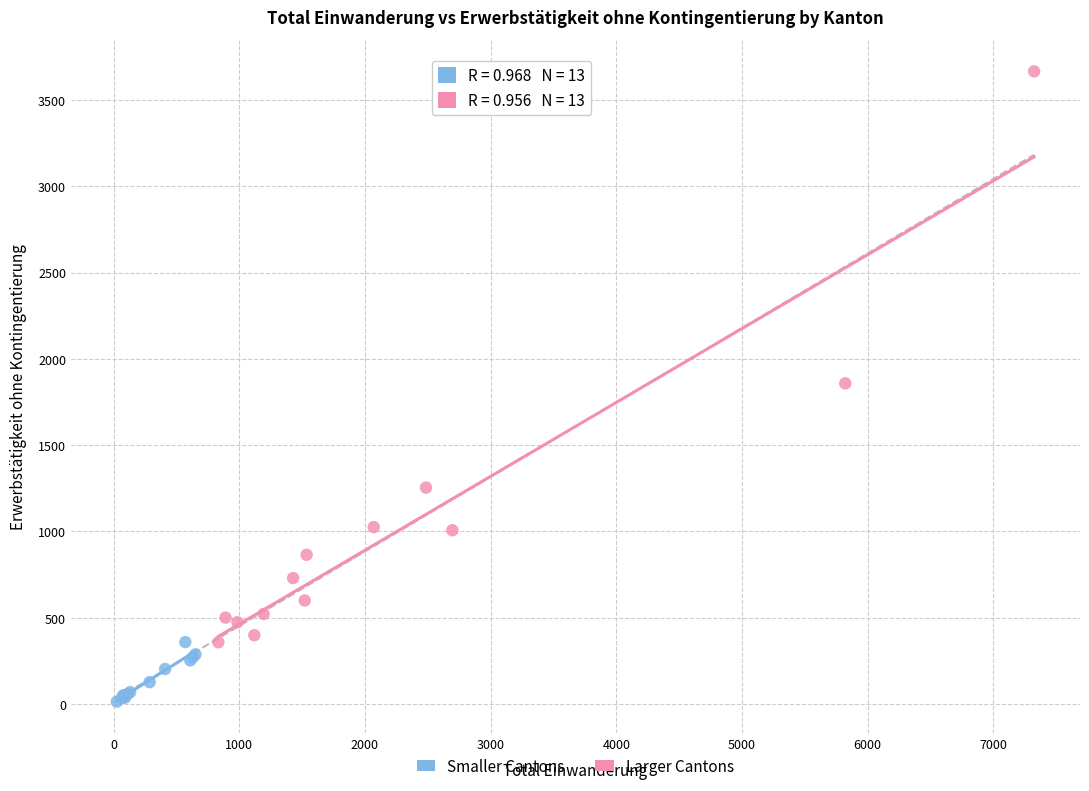

Which series contains the lowest Y value?

Smaller Cantons